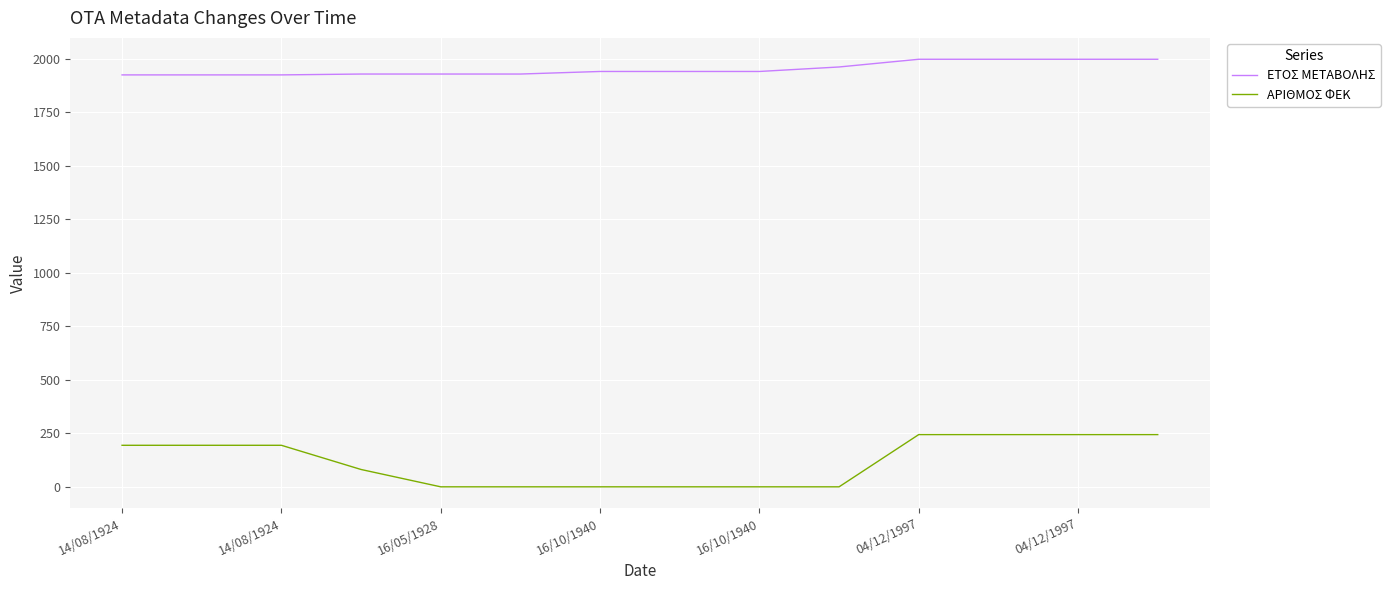

What is the minimum value for ΕΤΟΣ ΜΕΤΑΒΟΛΗΣ?

1924